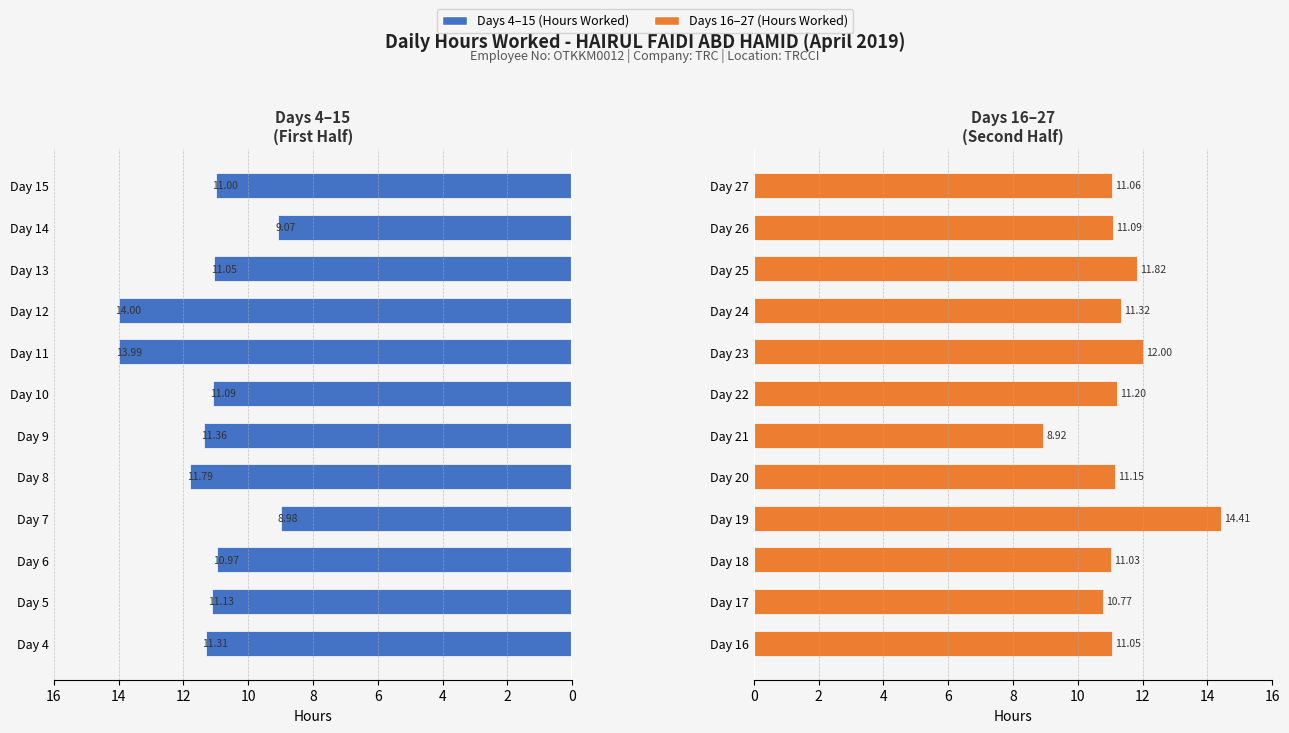

What is the difference between the second highest and minimum values in the Hours Worked (Days 16-27) series?

3.1